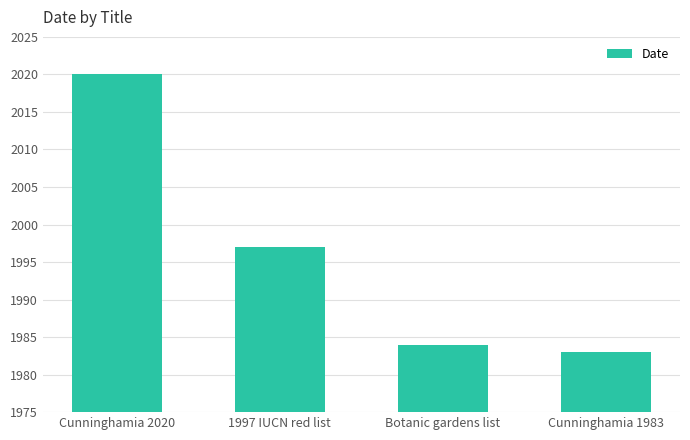

Does the chart contain any negative values?

No